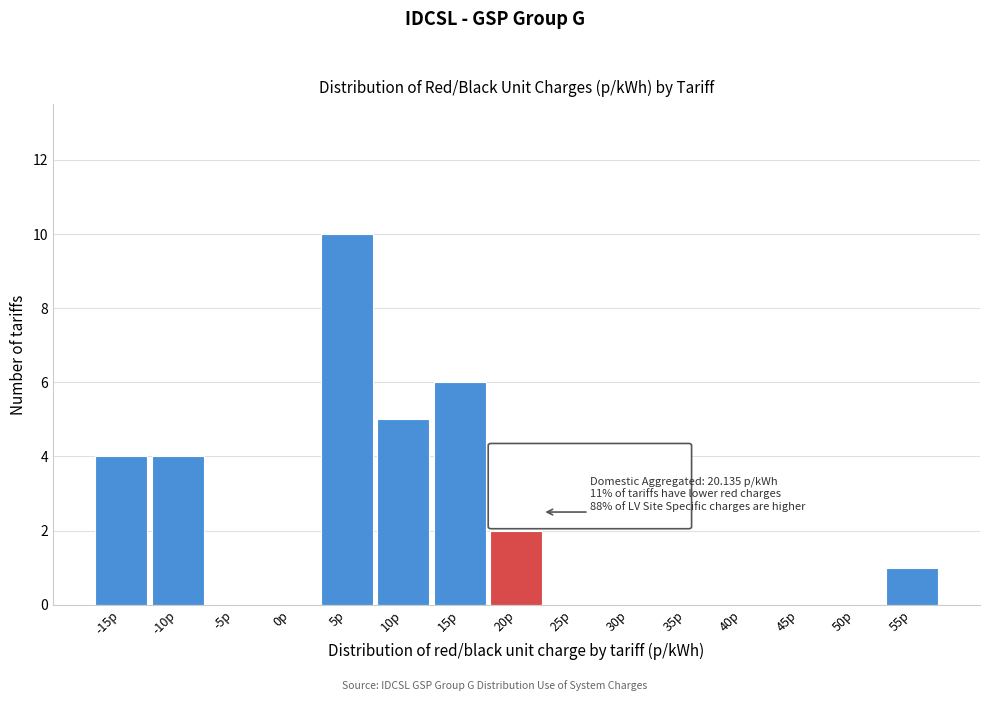

Reading right to left, transcribe all the data shown in this chart.

55p=1	50p=0	45p=0	40p=0	35p=0	30p=0	25p=0	20p=2	15p=6	10p=5	5p=10	0p=0	-5p=0	-10p=4	-15p=4